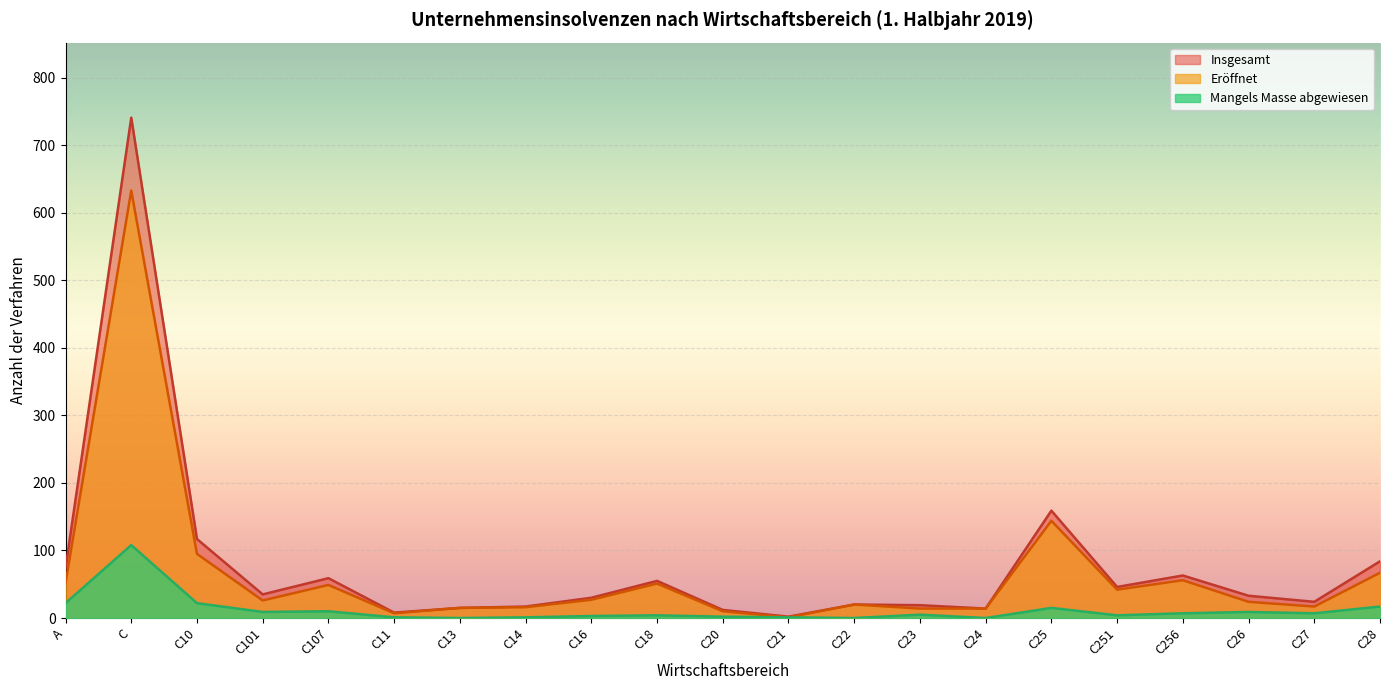

What is the sum of all Abgewiesen values?

247